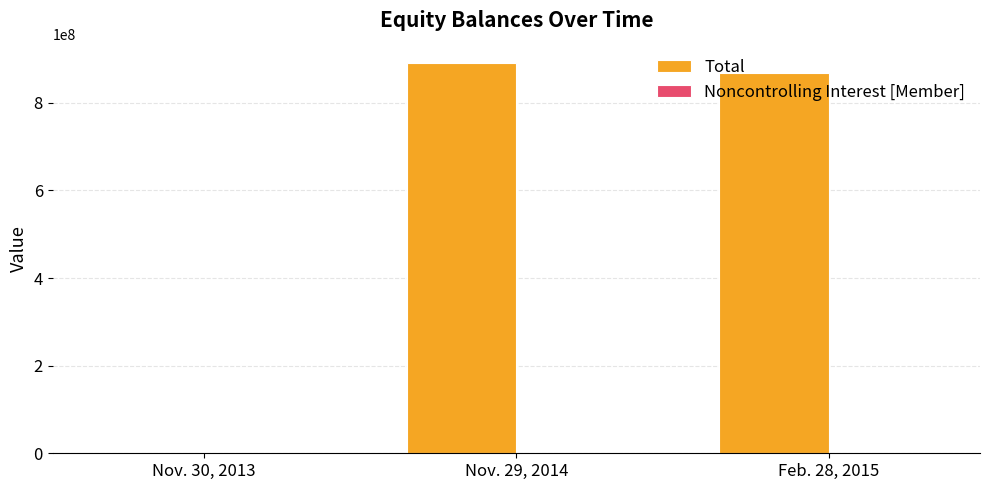

Which category has the highest value in the Total series?

Nov. 29, 2014